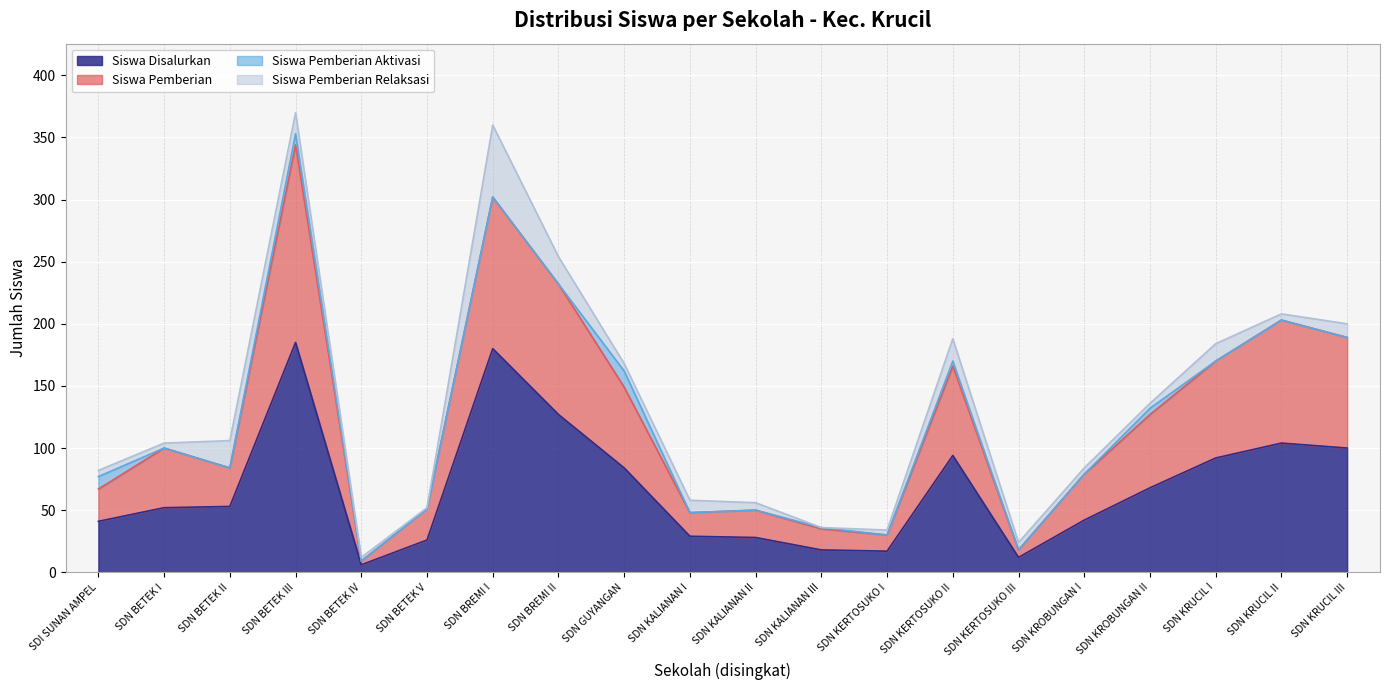

The Siswa Disalurkan series shows 17 at SDN KERTOSUKO I. True or false?

True